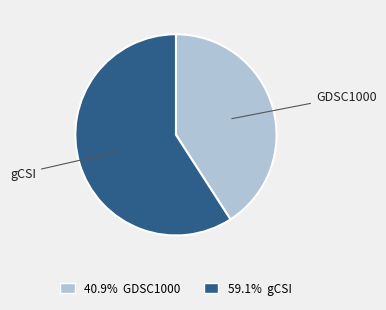

Count the number of slices in the pie.

2